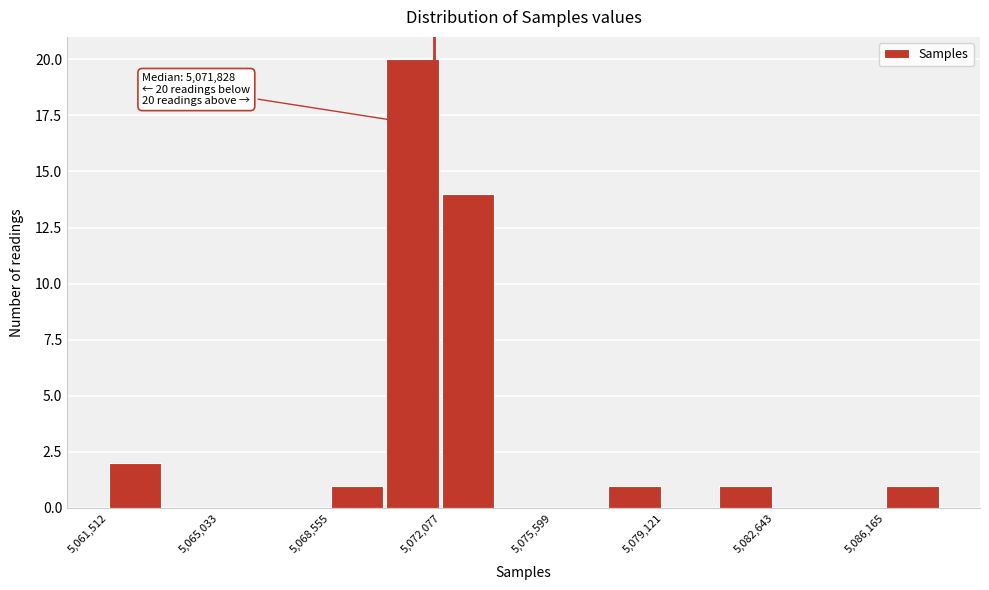

Around what value on the x-axis is the tallest bar? Give the approximate position of its centre, as read against the axis.

5071000